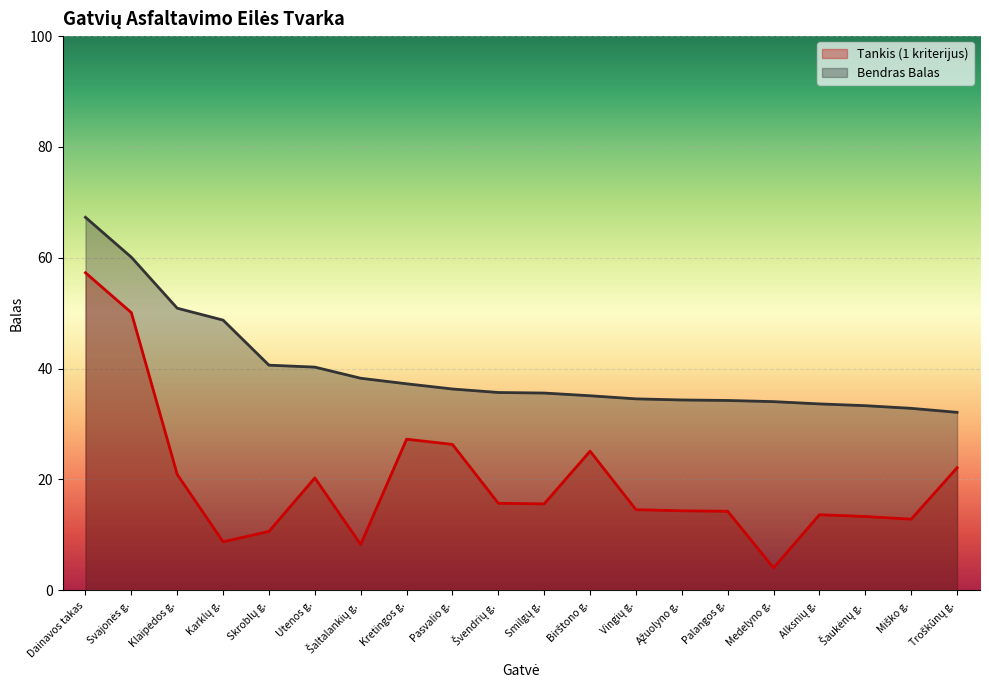

Is it true that Tankis (1 kriterijus) equals 26.3 at Pasvalio g.?

True